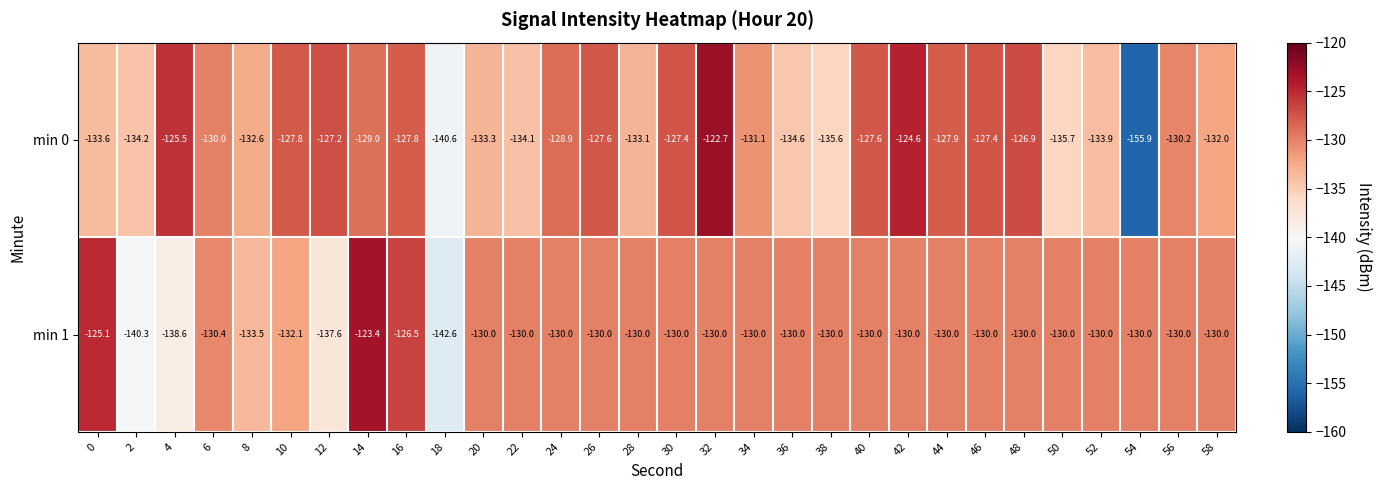

Which category has the lowest value across all series?

54